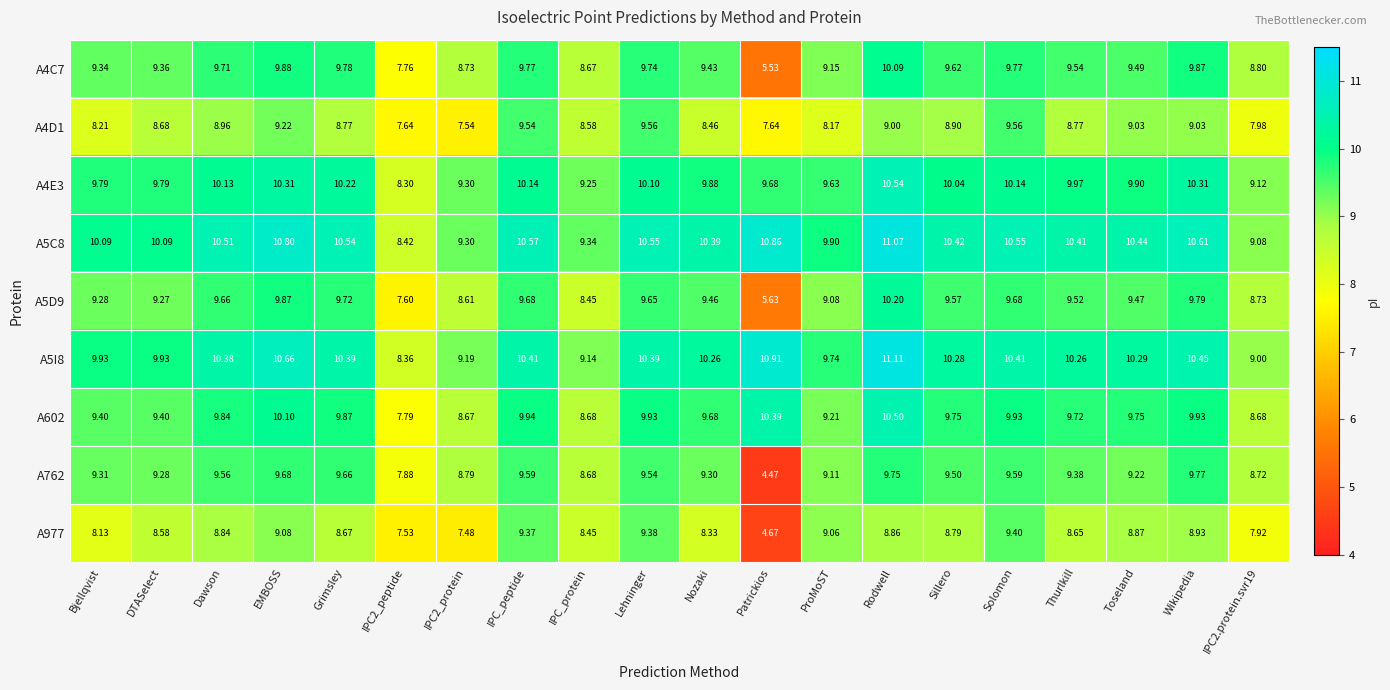

At which label does A5C8 first exceed 10?

Bjellqvist